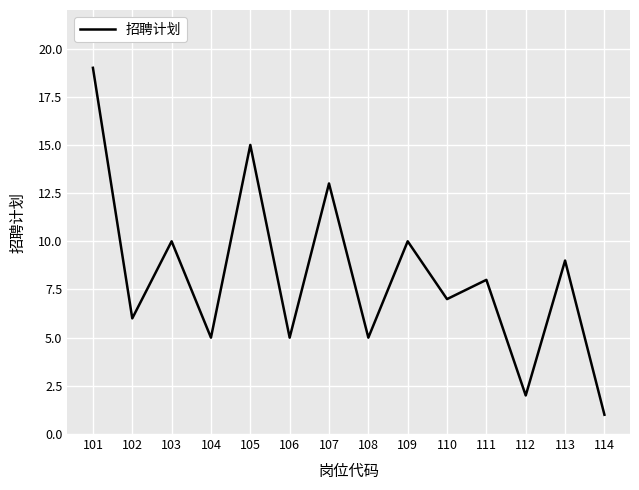

What is the maximum value shown in the chart?

19